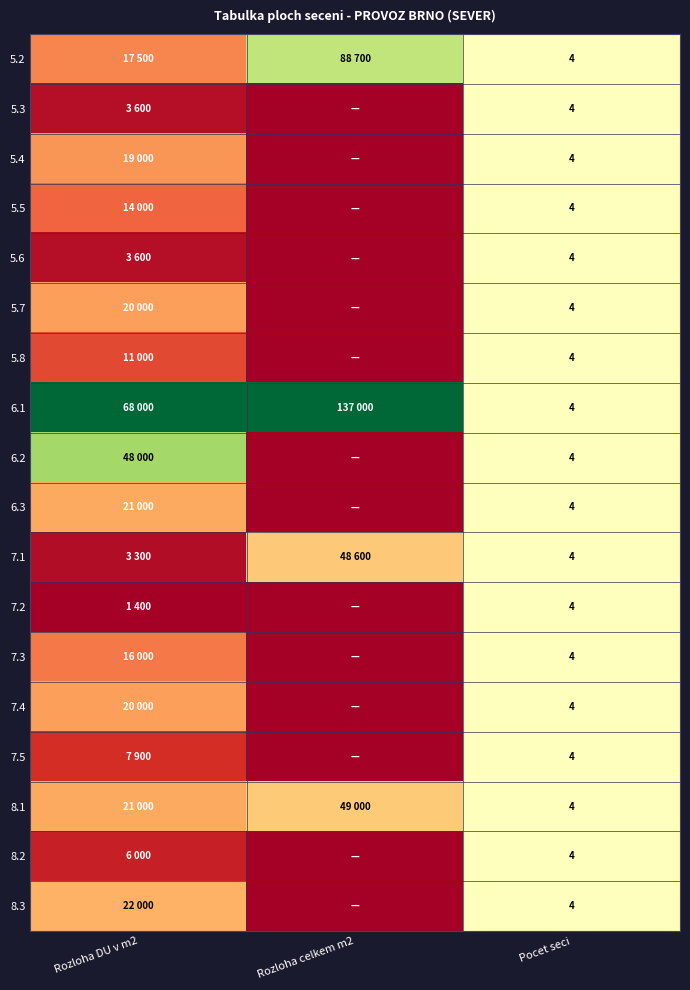

Is the value of 6.3 at Rozloha celkem m2 greater than the value of 7.3 at Rozloha DU v m2?

No